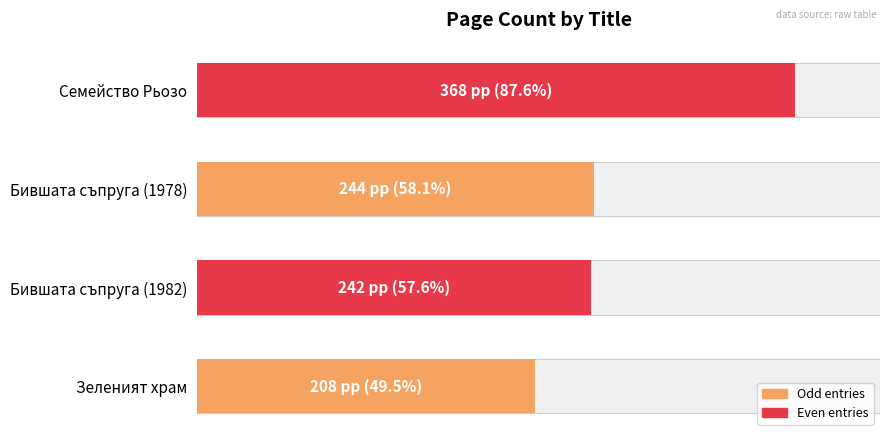

What is the sum of the values at Зеленият храм and Семейство Рьозо?

576